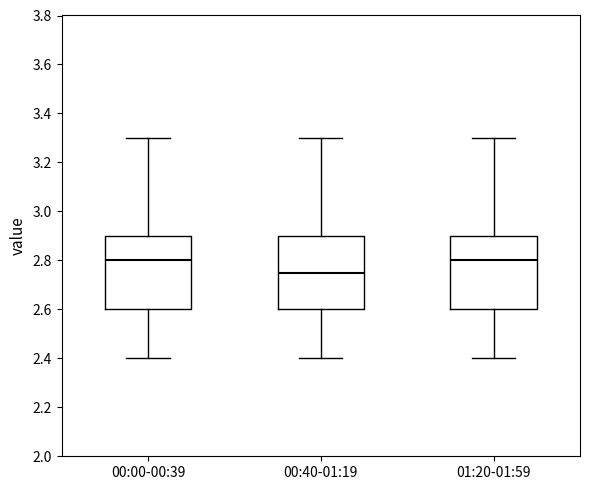

Where does the median line of the box for 00:00-00:39 sit on the y-axis? The values are not printed on the chart, so give them approximately, as read against the axis.

2.80